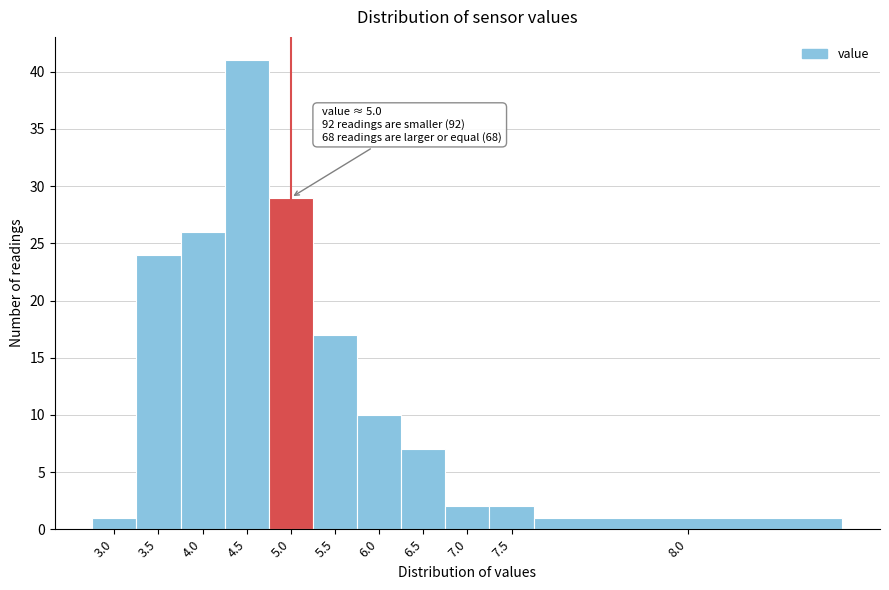

Reading left to right, list all the values displayed in this chart.

3.0=1	3.5=24	4.0=26	4.5=41	5.0=29	5.5=17	6.0=10	6.5=7	7.0=2	7.5=2	8.0=1